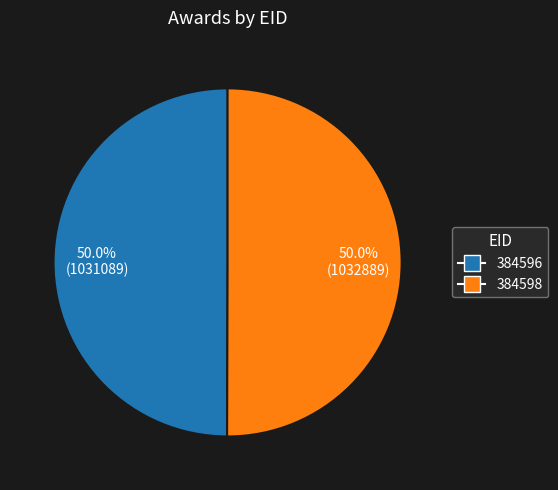

The 384598 slice represents 50% of the pie. True or false?

True